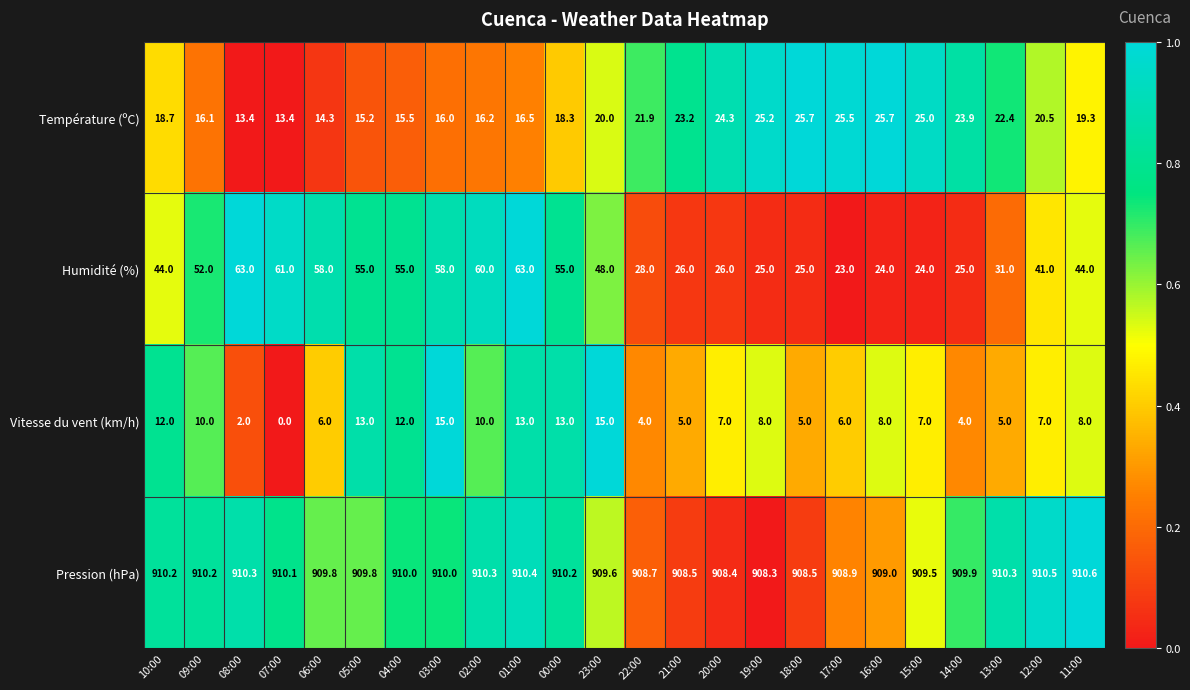

What is the difference between the highest and lowest values at 01:00?

897.4